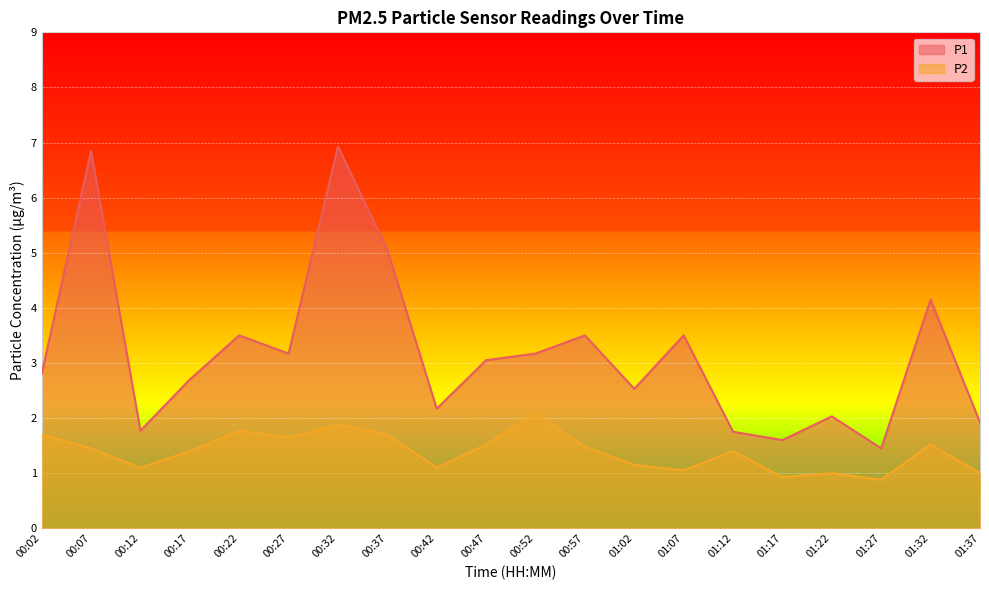

Between 00:22 and 00:37, which series saw the biggest shift?

P1